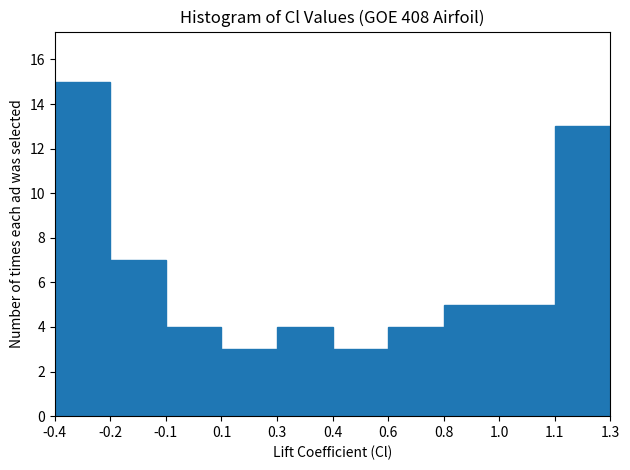

Reading left to right, list all the values displayed in this chart.

15	7	4	3	4	3	4	5	5	13